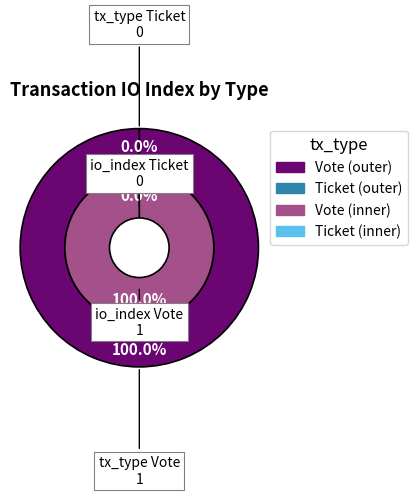

To the nearest percent, what is the difference between the Ticket and Vote slice percentages?

100%